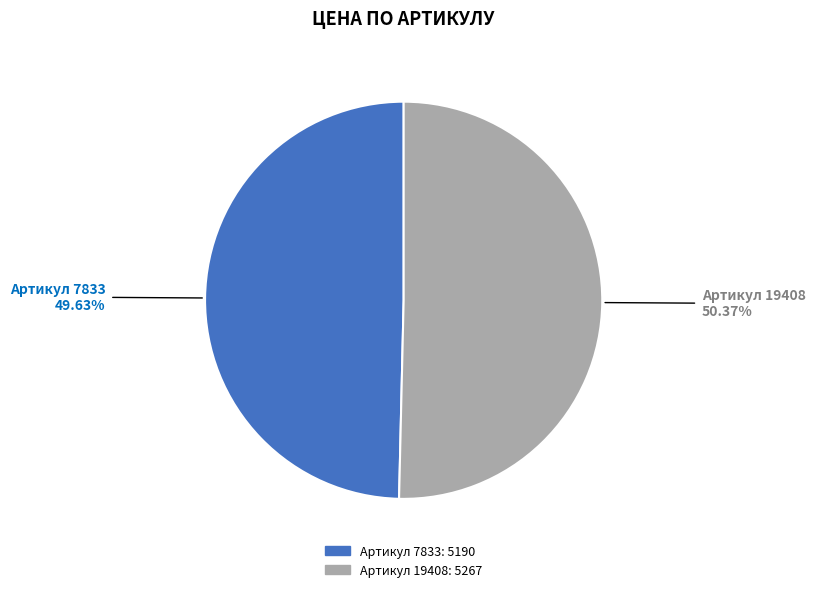

Is there a majority slice in this chart?

Yes